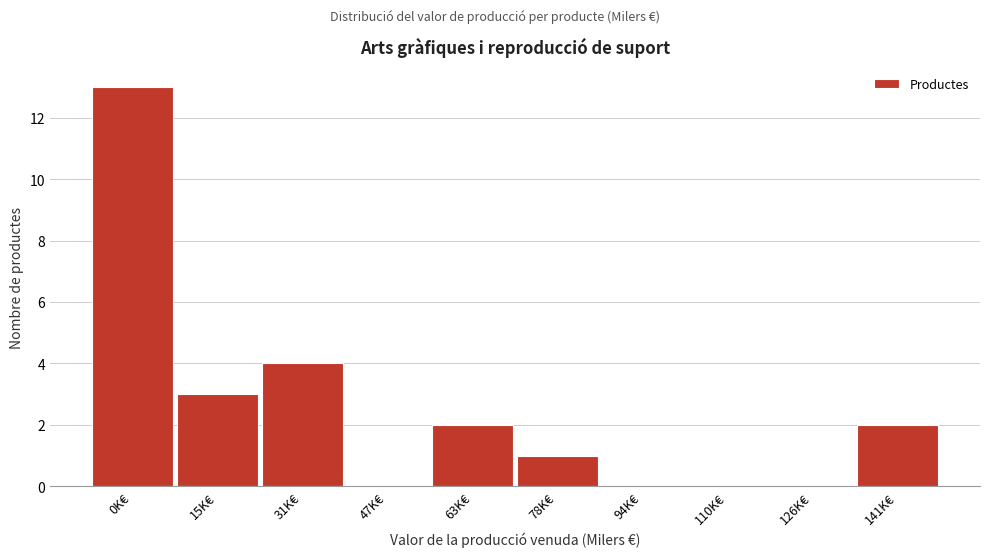

Reading left to right, extract all data points from this chart.

0K€=13	15K€=3	31K€=4	47K€=0	63K€=2	78K€=1	94K€=0	110K€=0	126K€=0	141K€=2